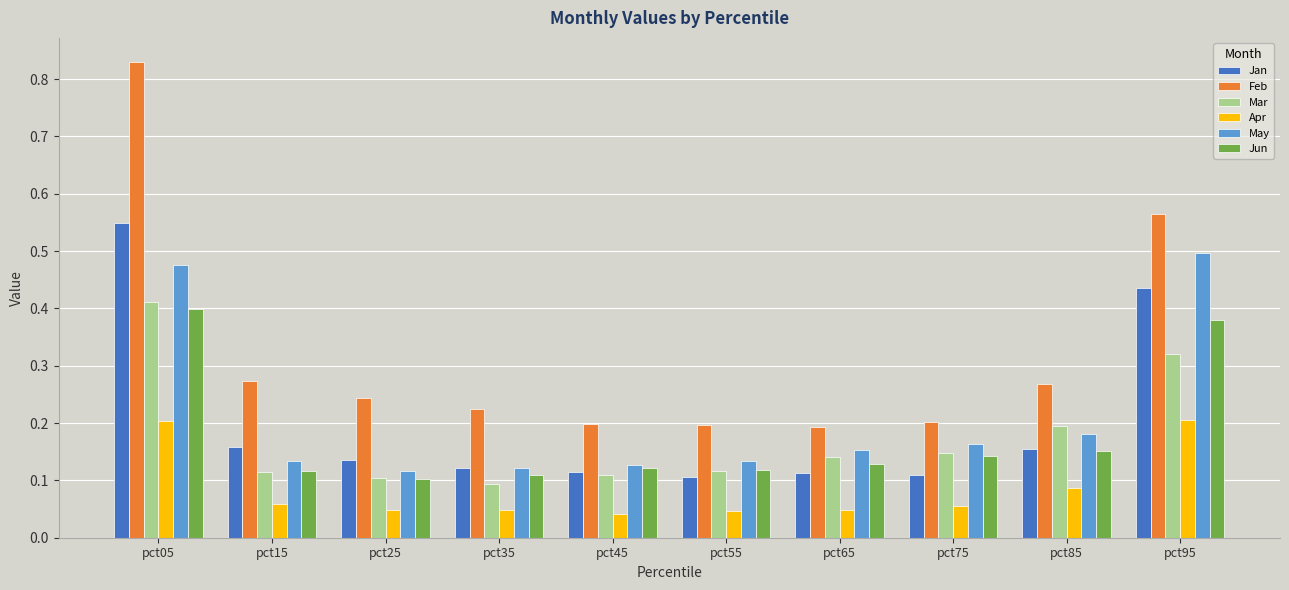

Count the Mar values in the range 0 to 1.

10